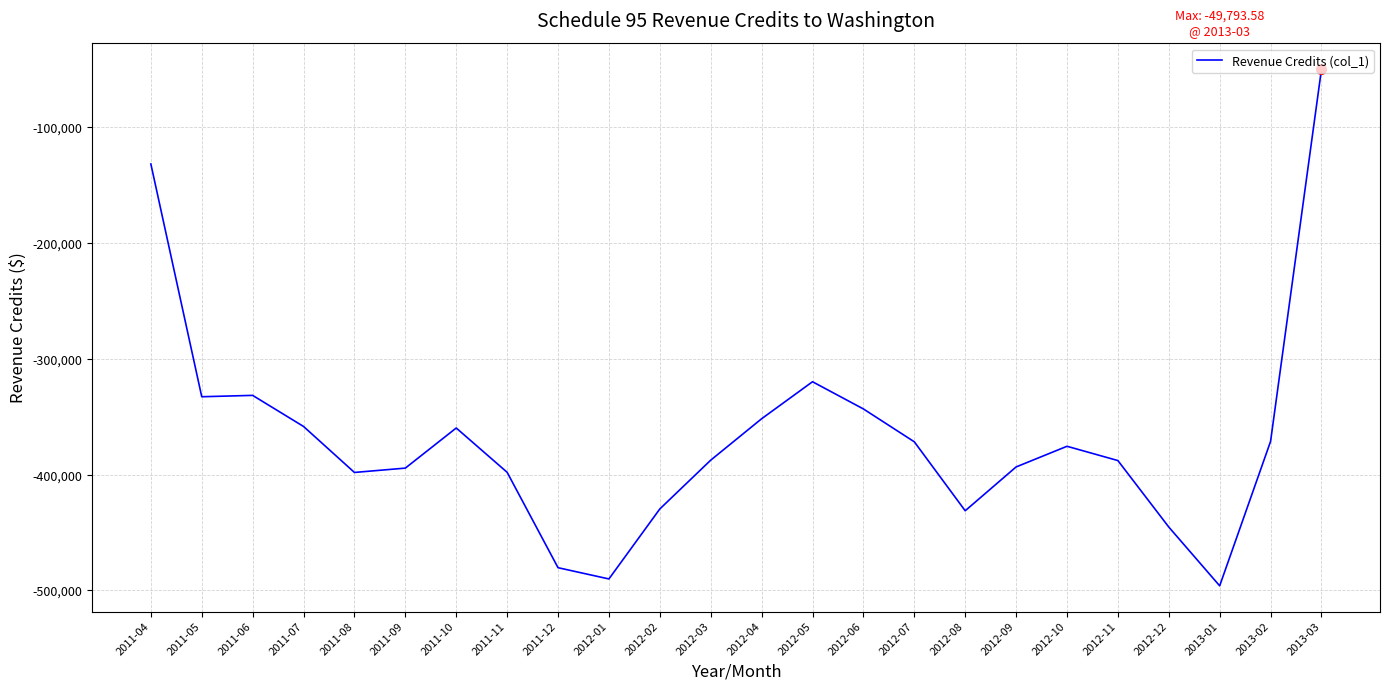

What is the minimum value shown in the chart?

-495982.1